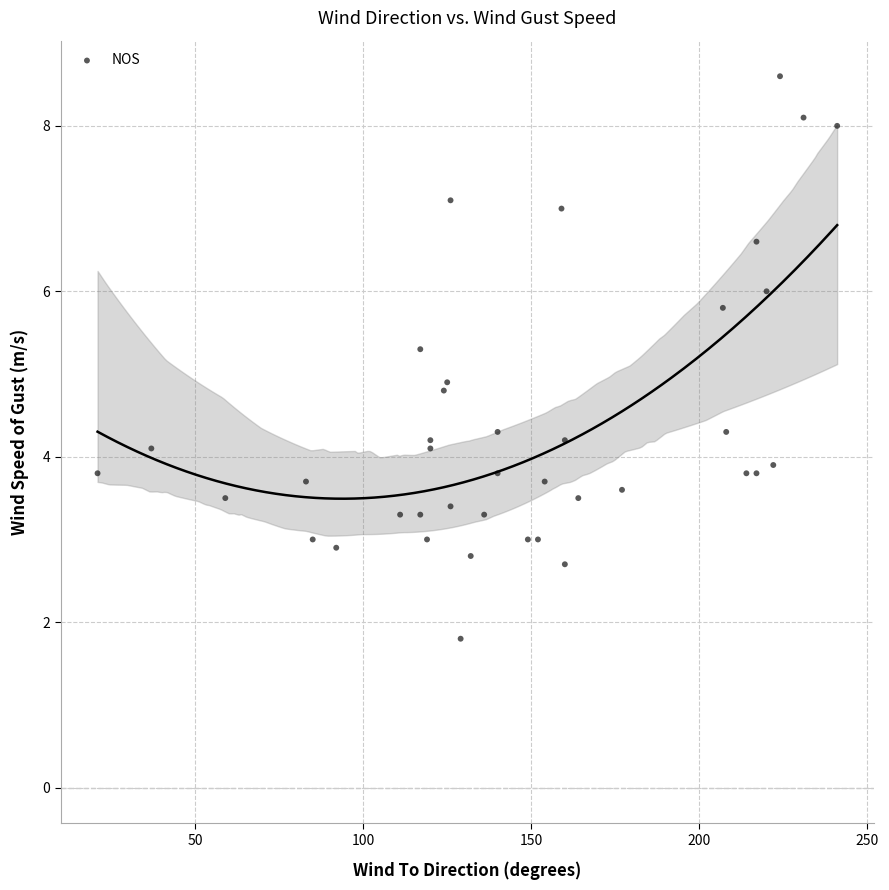

What Y value in the scatter plot is closest to 5?

4.9